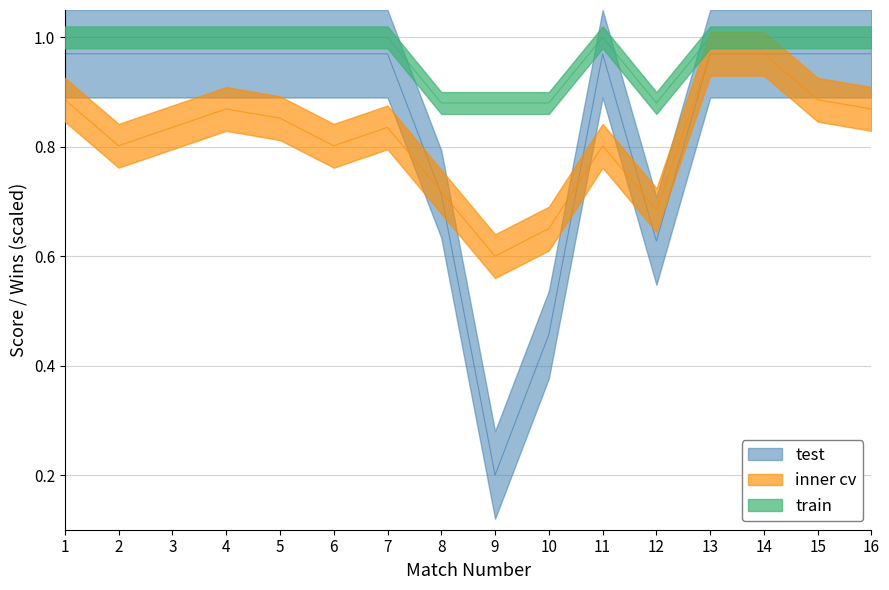

Which category has the lowest value in the train series?

8